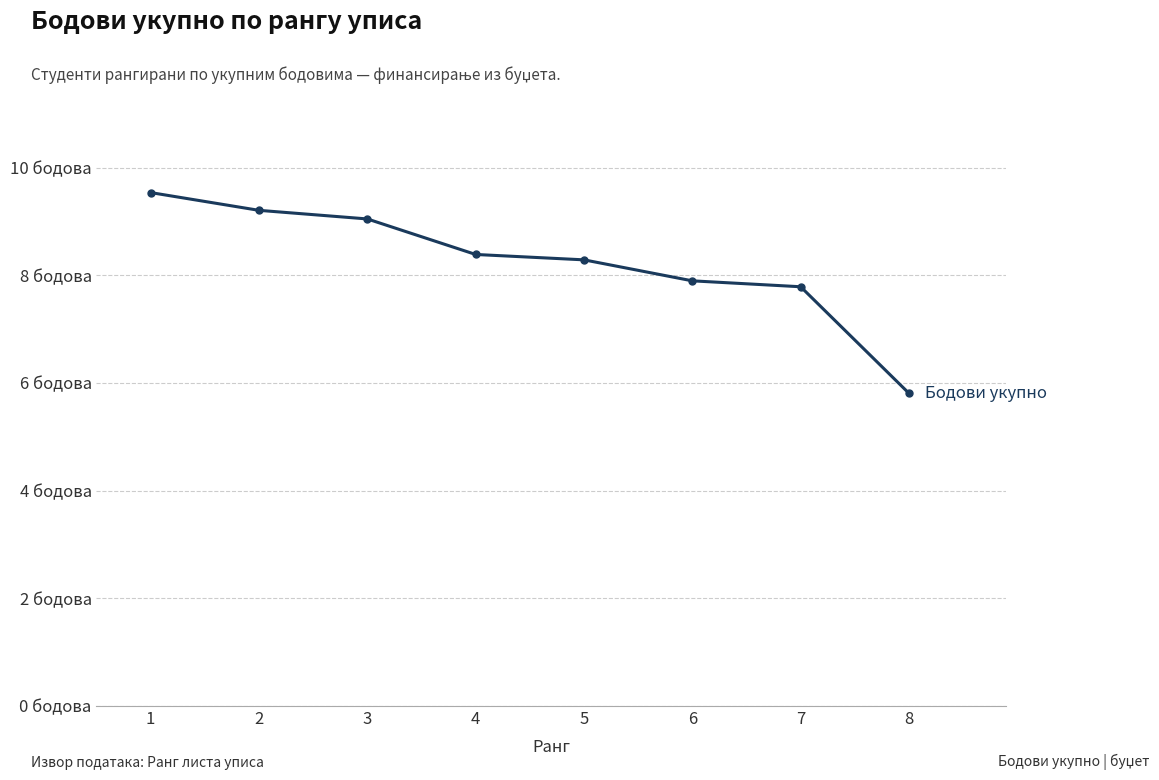

What is the change in value from 3 to 6?

-1.2